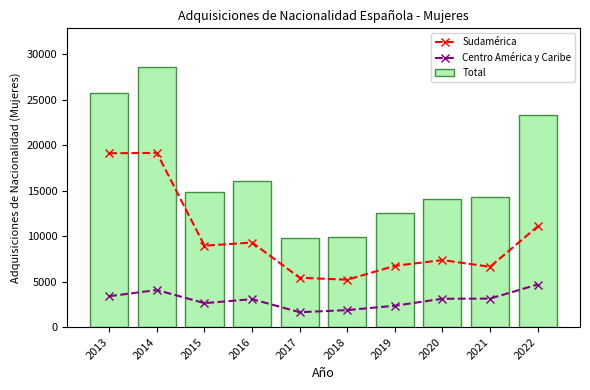

Read the Centro América y Caribe value at 2021, to the nearest 100.

3100